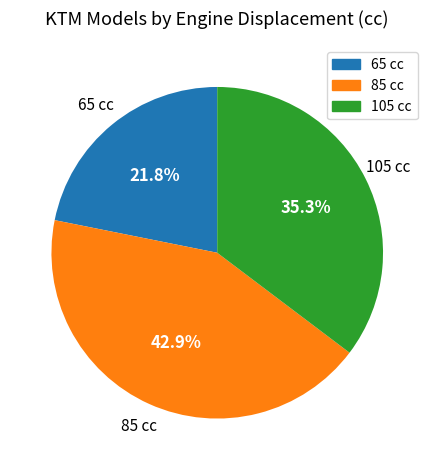

How many slices are in this pie chart?

3